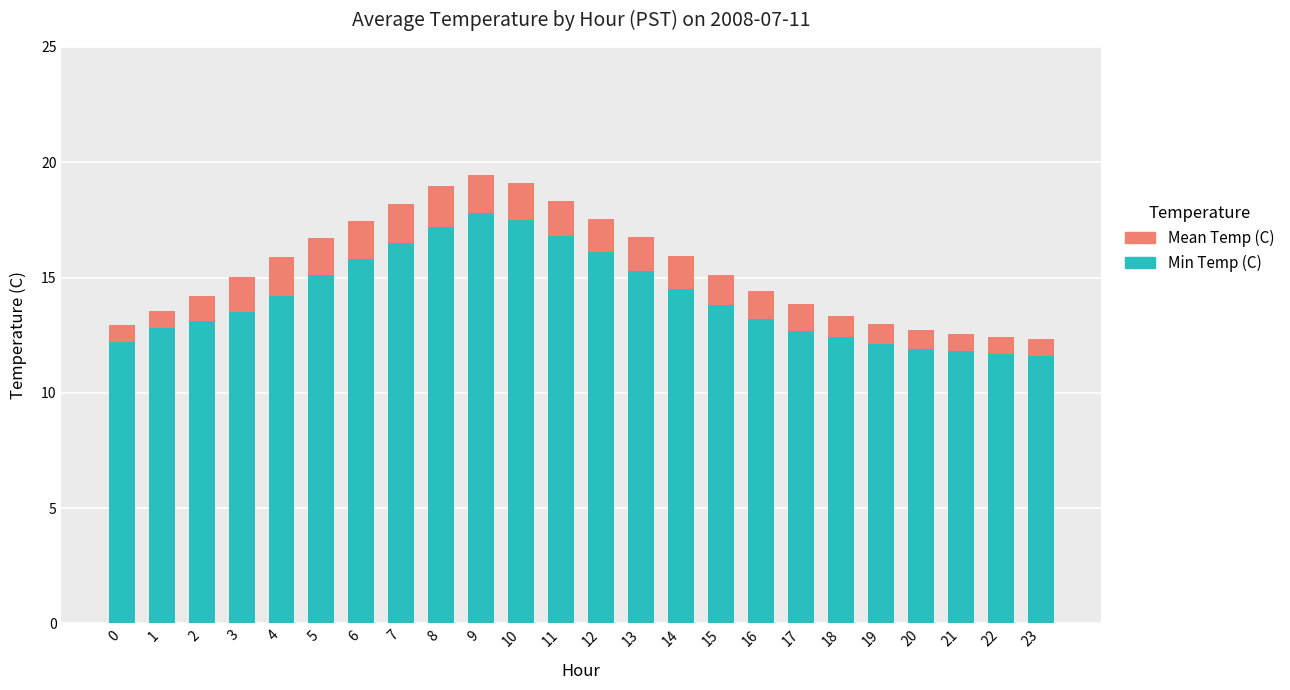

What is the minimum value for Min Temp (C)?

11.6